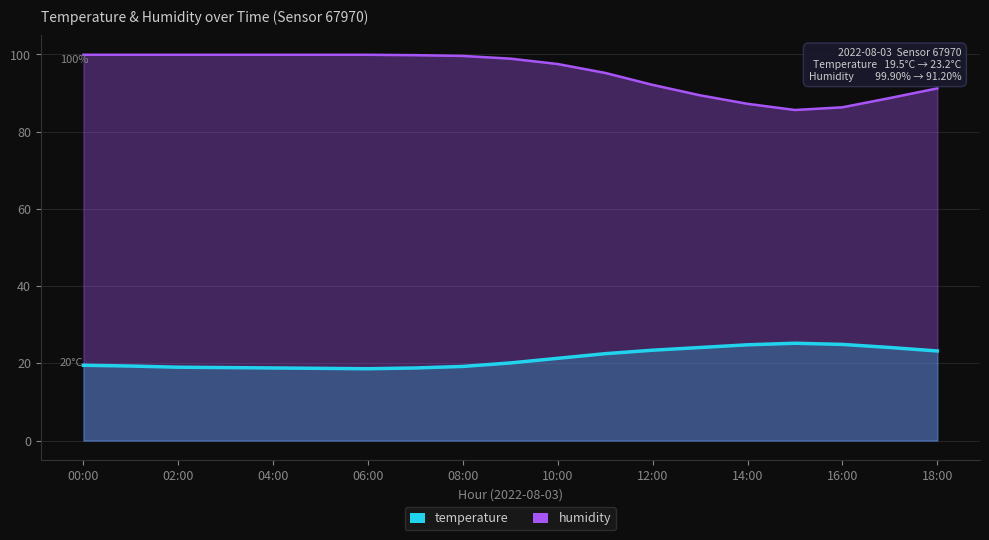

What are all the series names shown in the legend?

temperature, humidity